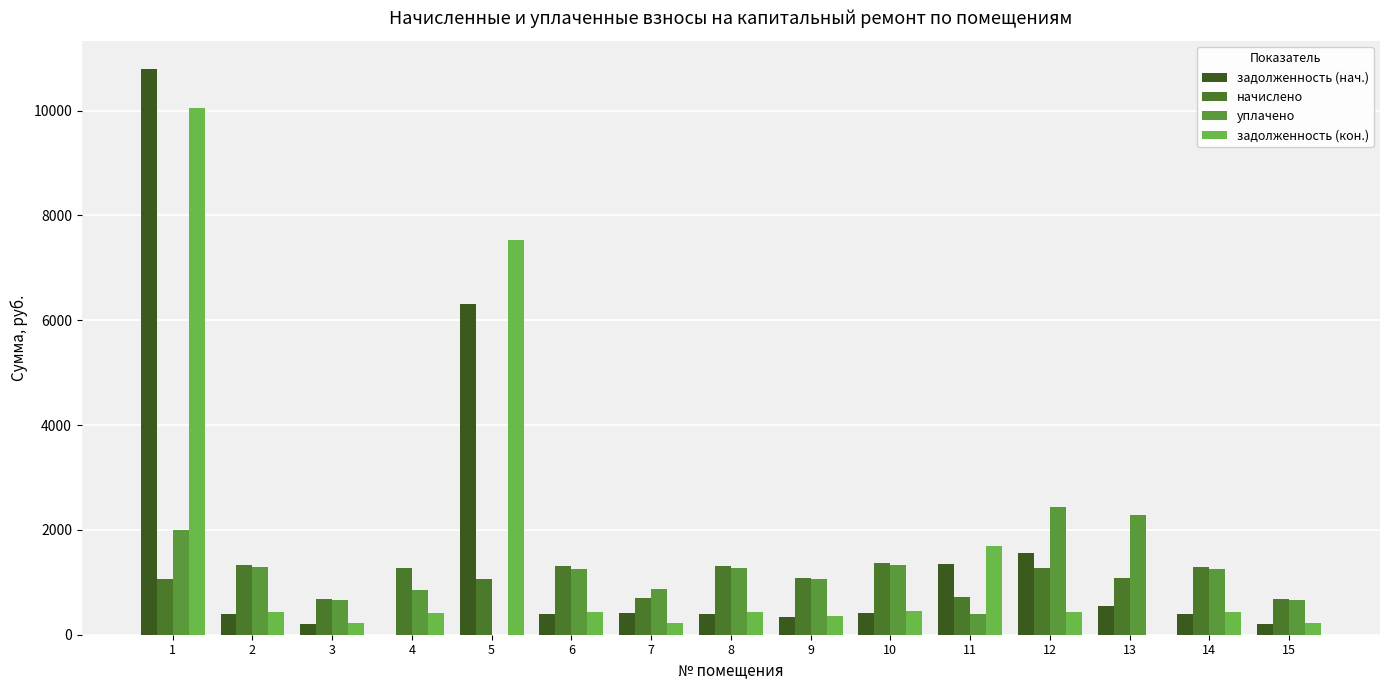

How many distinct data groups are displayed?

4